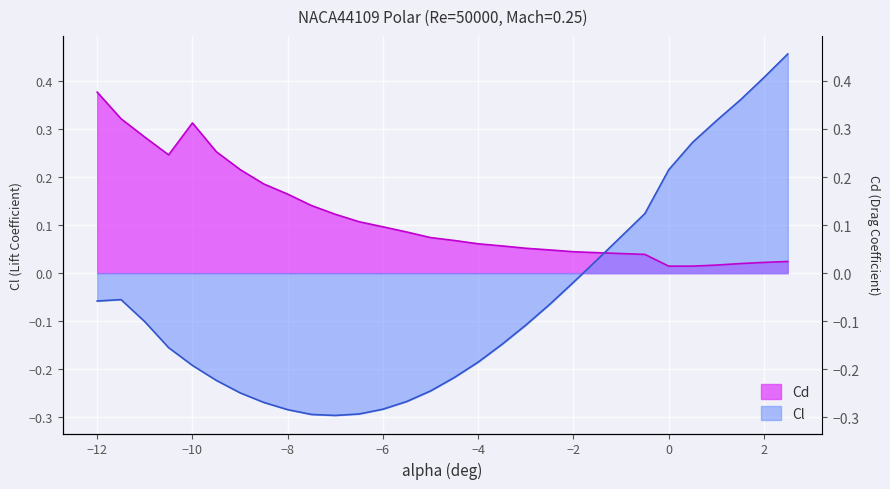

Between -8.5 and -12, which is larger?

-12